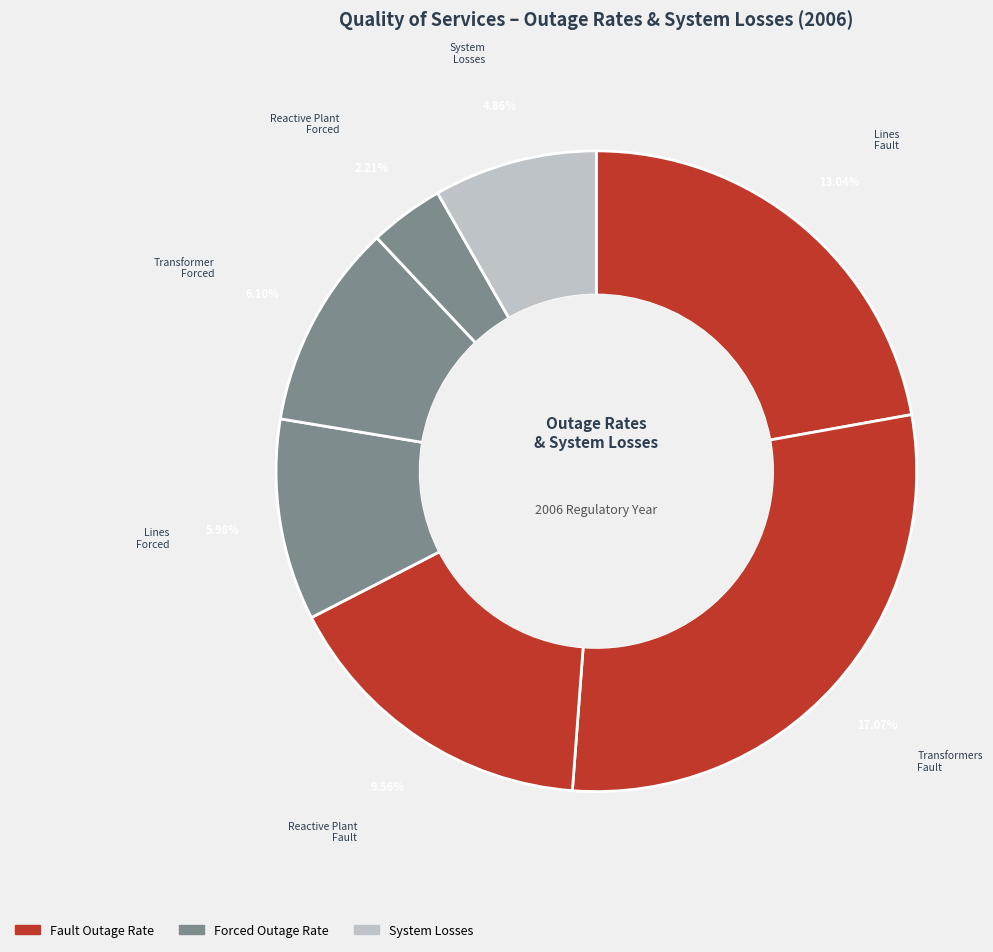

Is System losses the majority of the pie?

No